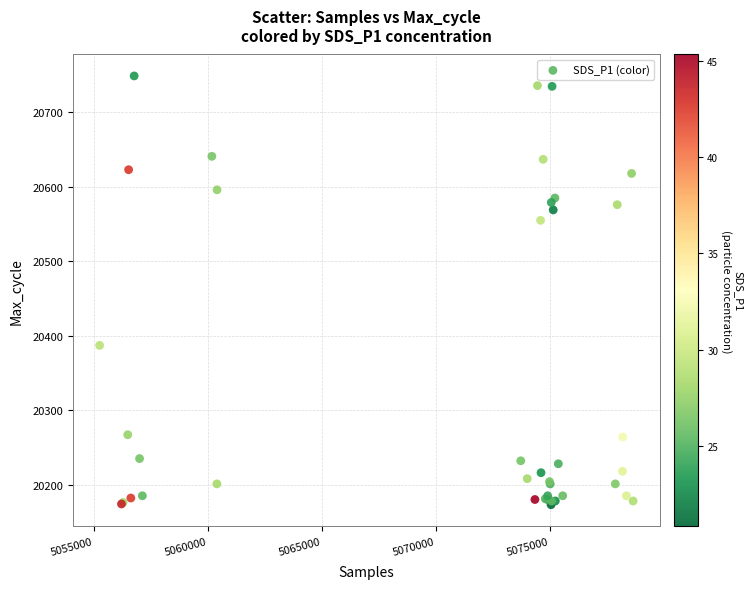

What Y value in the scatter plot is closest to 20461?

20387